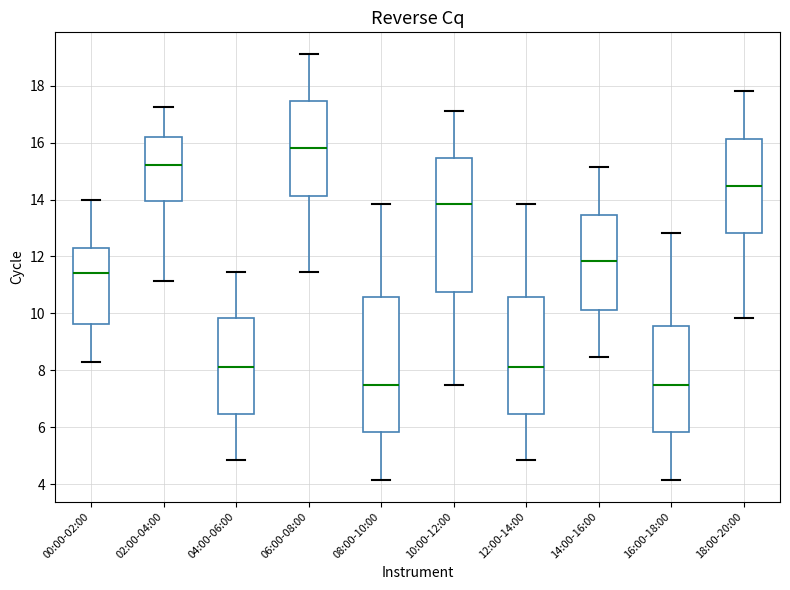

Which box has the highest median line?

06:00-08:00